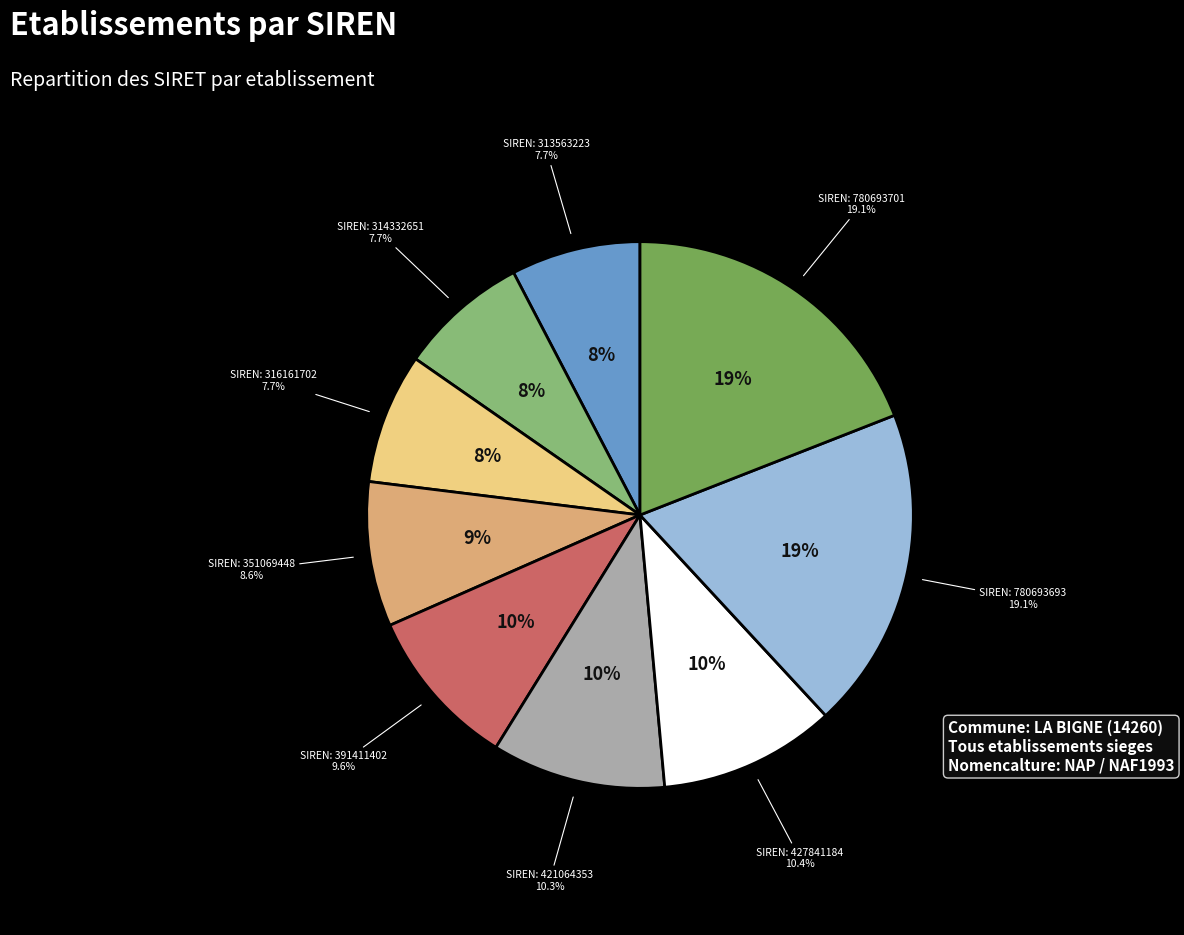

What is the smallest slice in the pie chart?

313563223